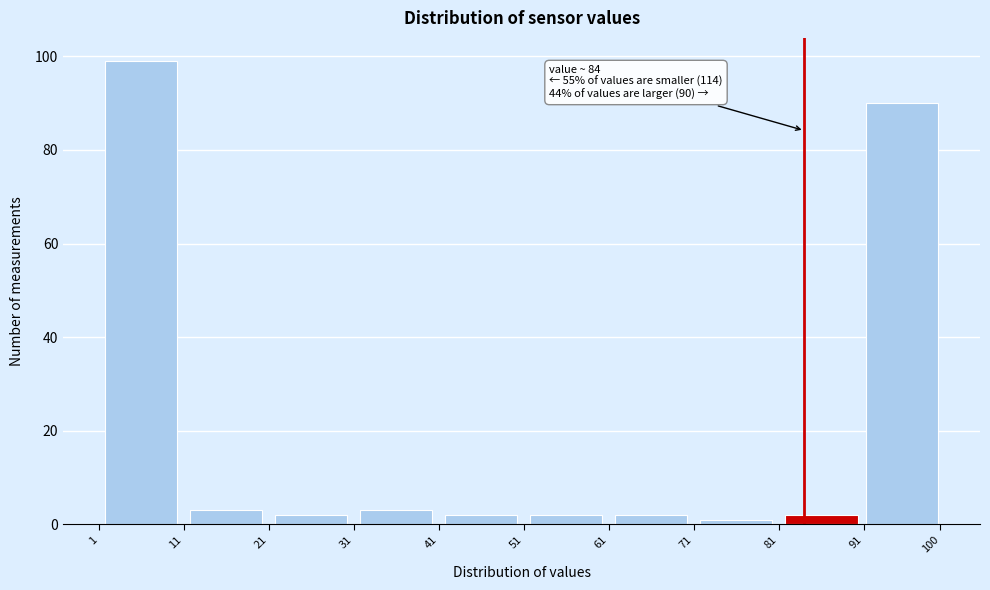

Which range on the x-axis has the tallest bar?

1 to 11